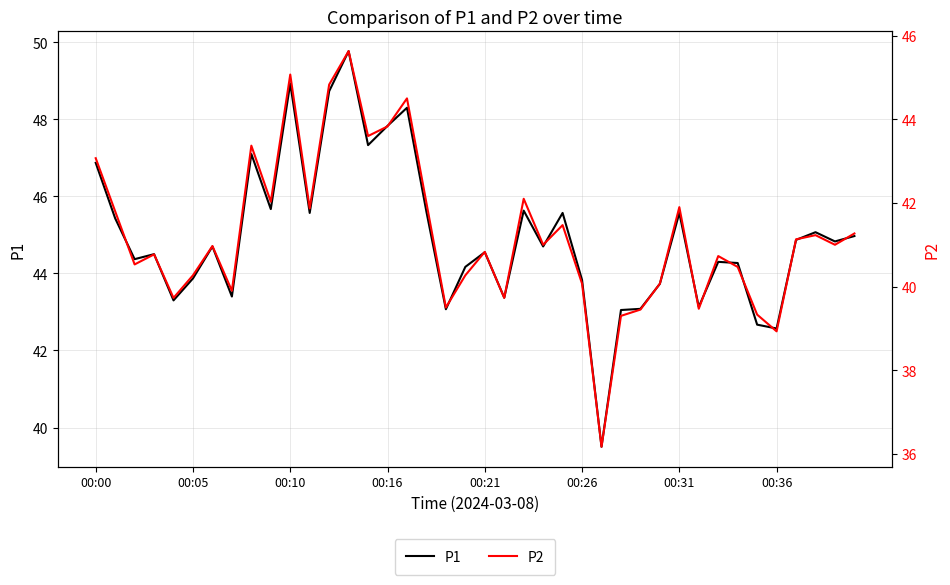

What position from the right is 27?

13